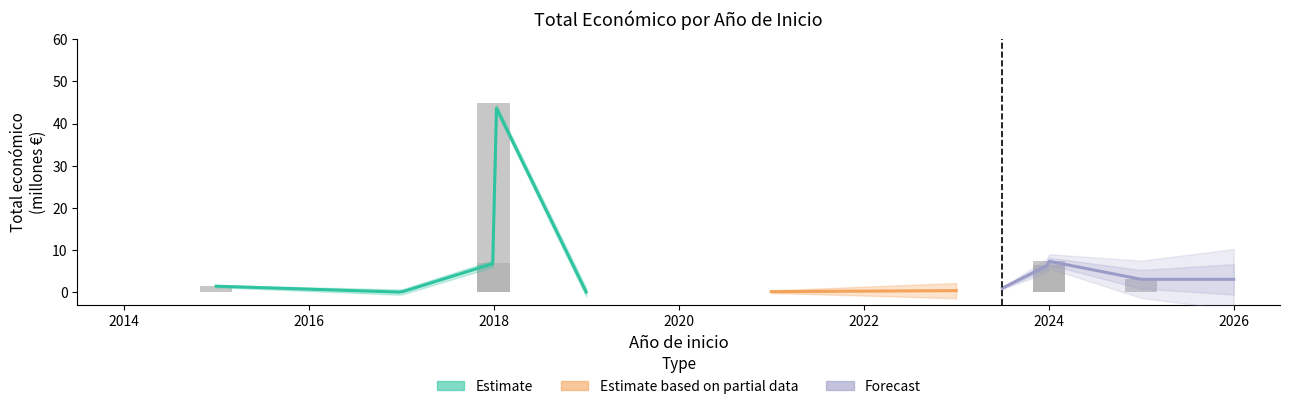

Which category has the lowest value across all series?

2017